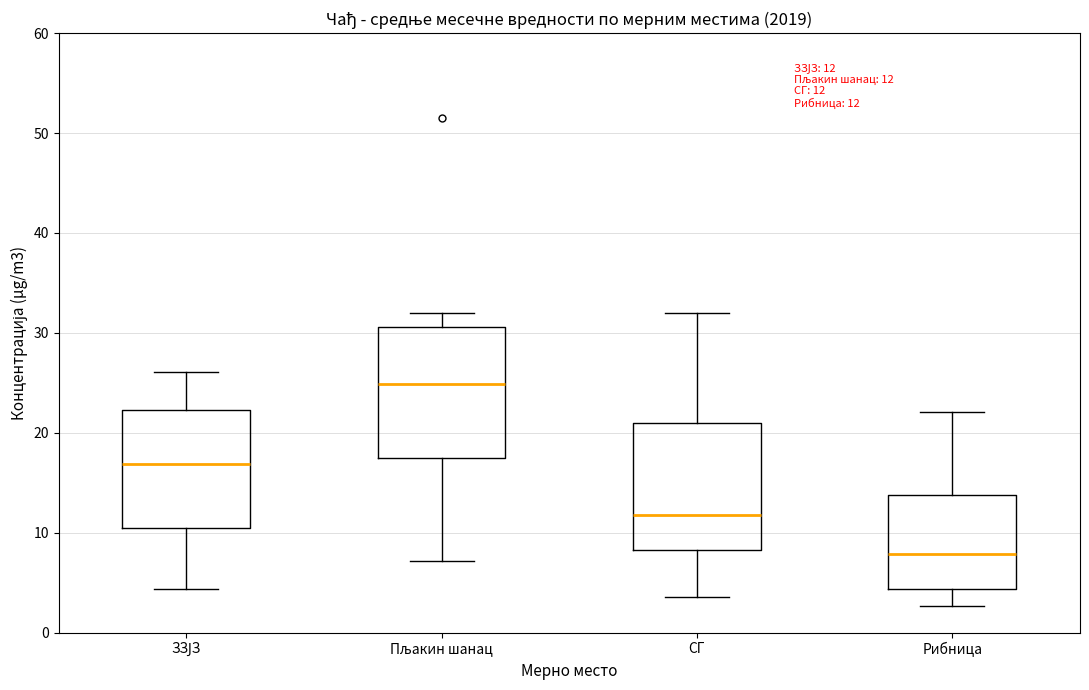

Which box's median line is the highest?

Пљакин шанац